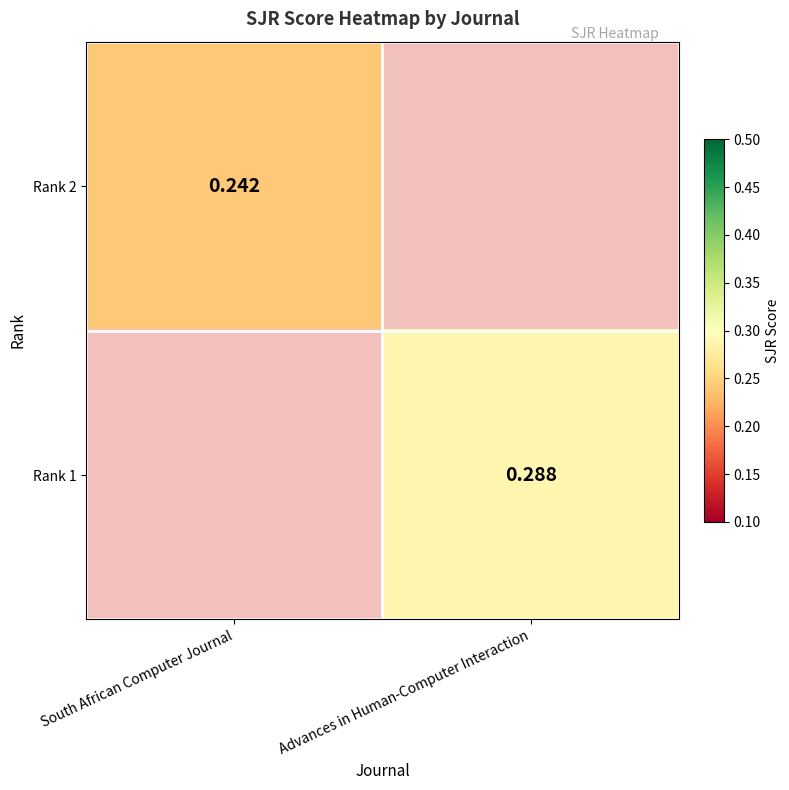

Which label corresponds to the largest value in the chart?

Advances in Human-Computer Interaction